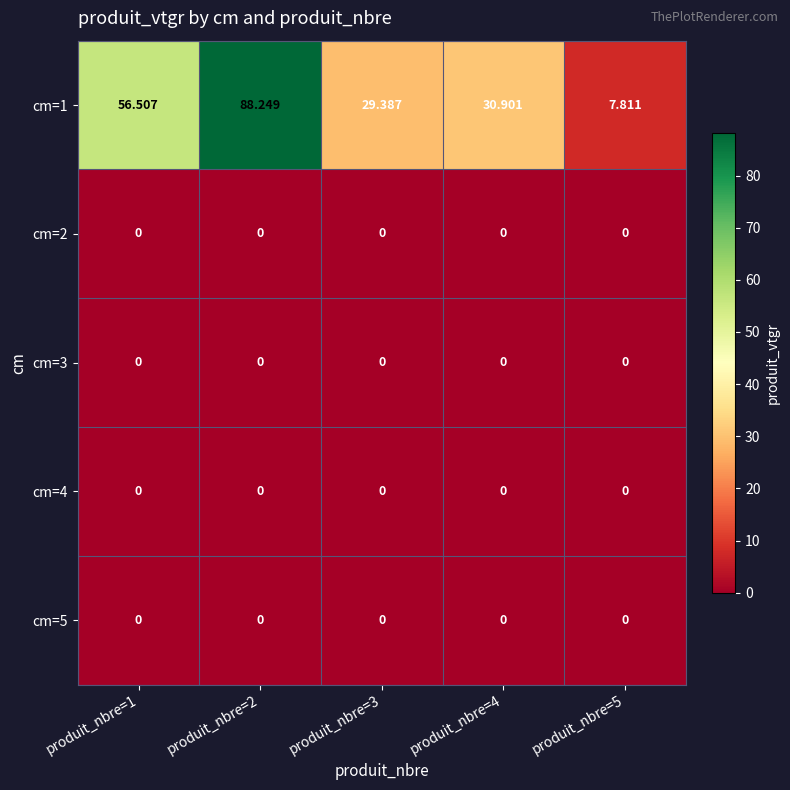

How many distinct data groups are displayed?

5